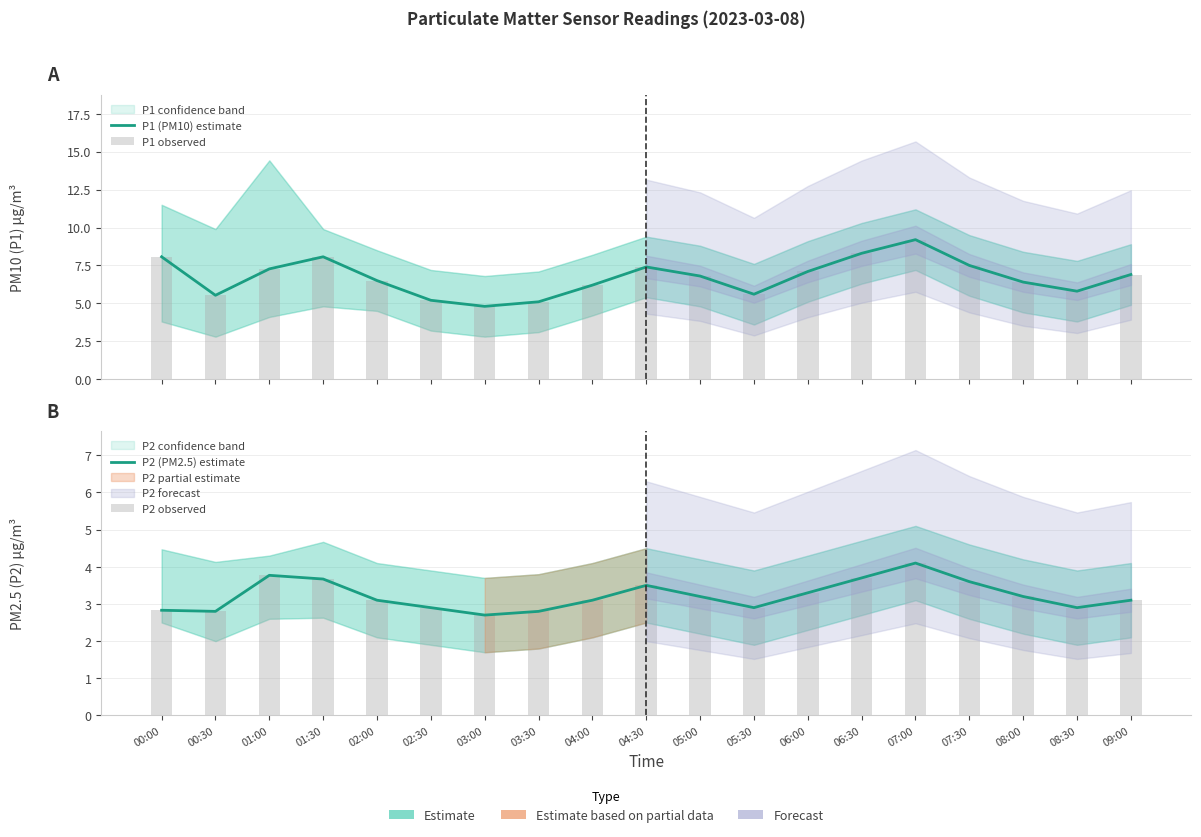

What is the label of the 18th bar from the left?

08:30